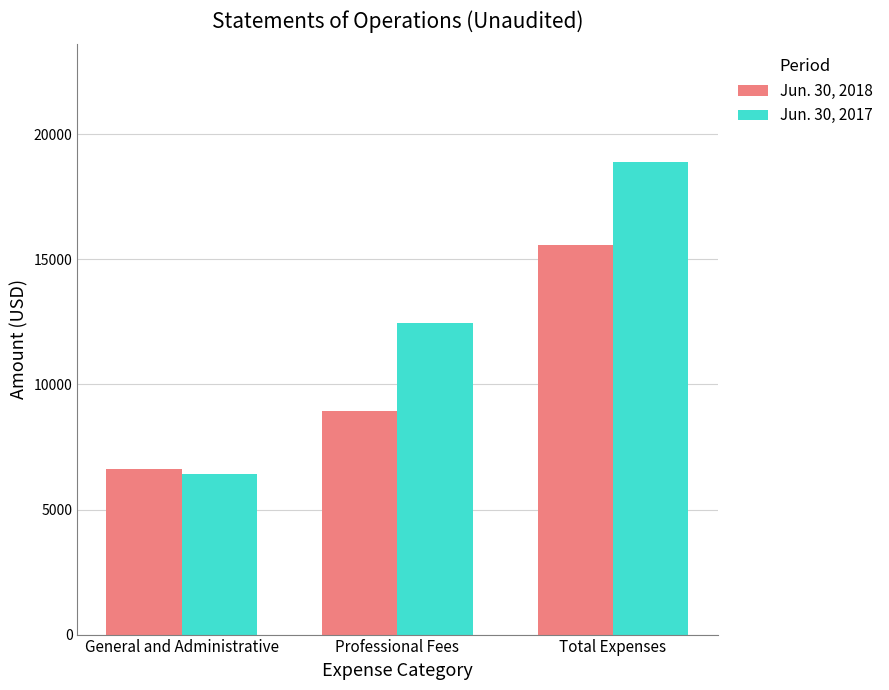

What is the average value of the Jun. 30, 2018 series?

10371